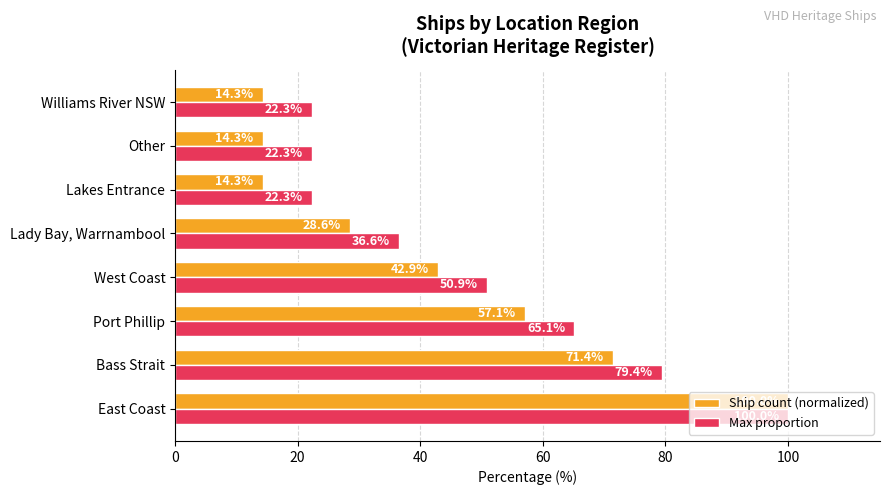

What is the average value of the Max proportion series?

49.9